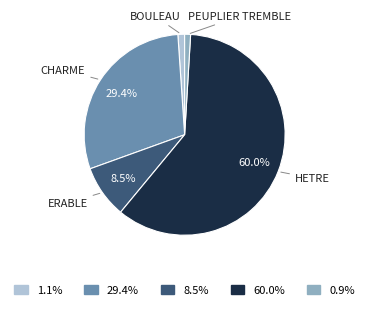

Does any single category account for the majority?

Yes